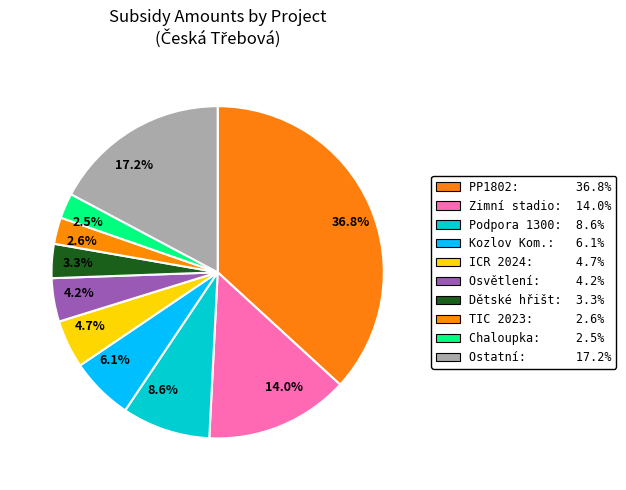

Do 14.0% and 2.5% together represent more than half of the pie?

No